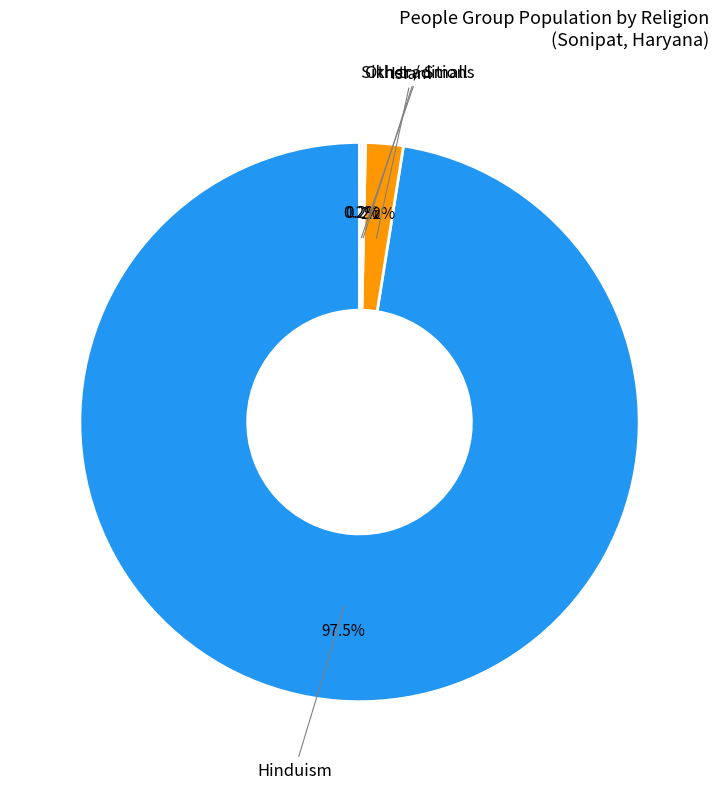

Is there a majority slice in this chart?

Yes